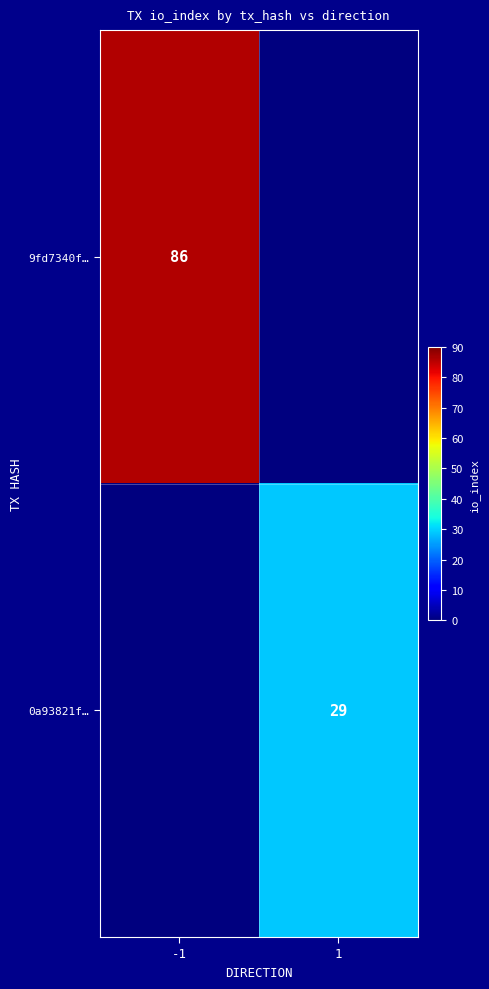

How many series are shown in this chart?

2